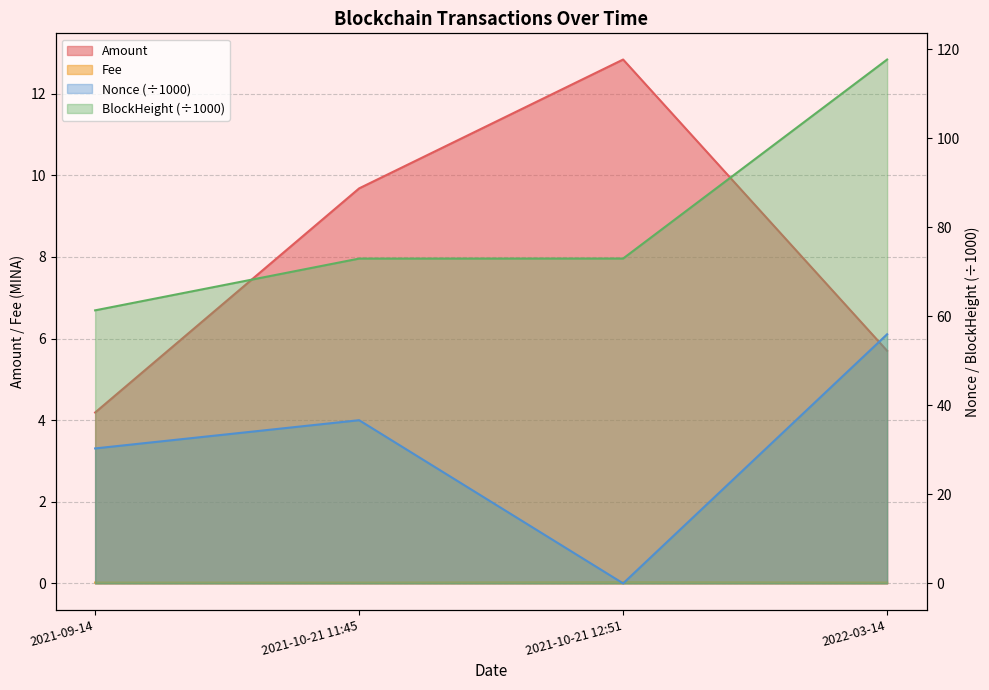

What is the sum of the Nonce values at 2021-09-14 and 2022-03-14?

86.3